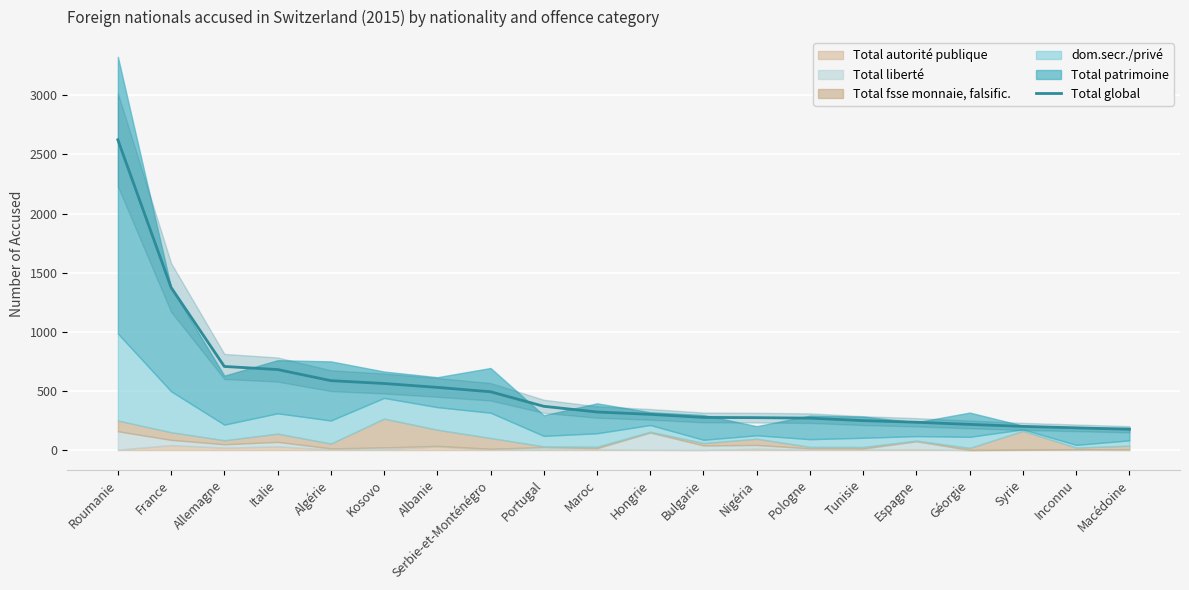

Count the number of values greater than 322.

9